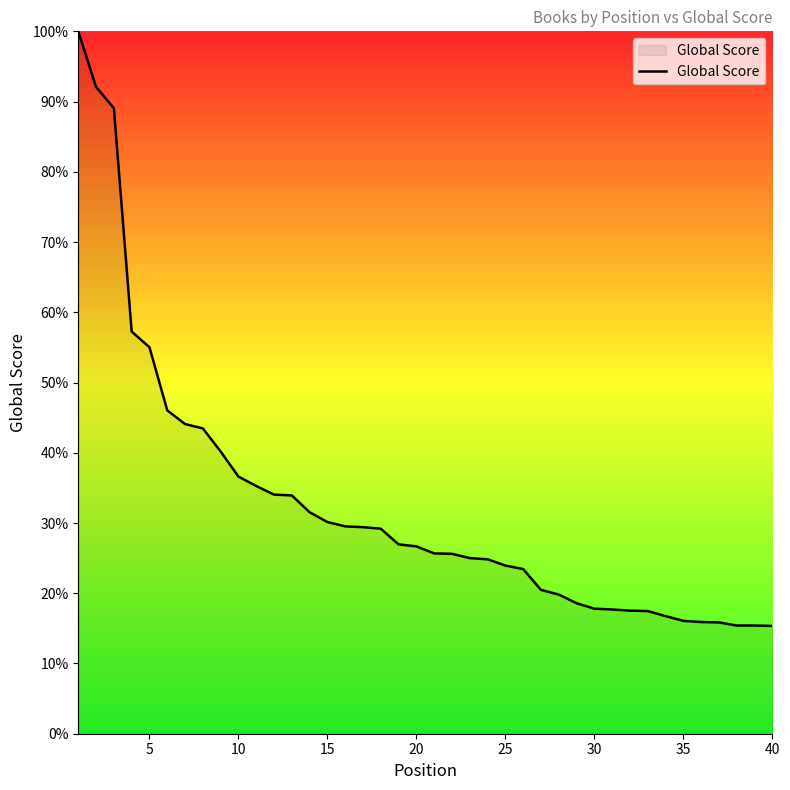

What is the minimum value shown in the chart?

15.3